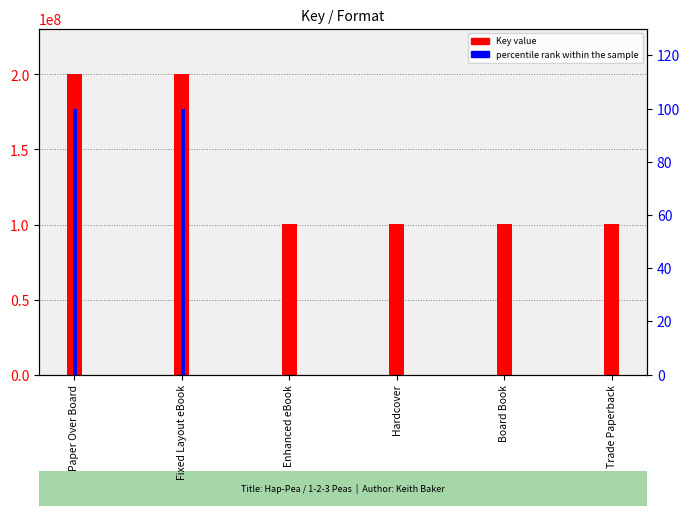

How many Key value values are between 100274371 and 200383837?

6